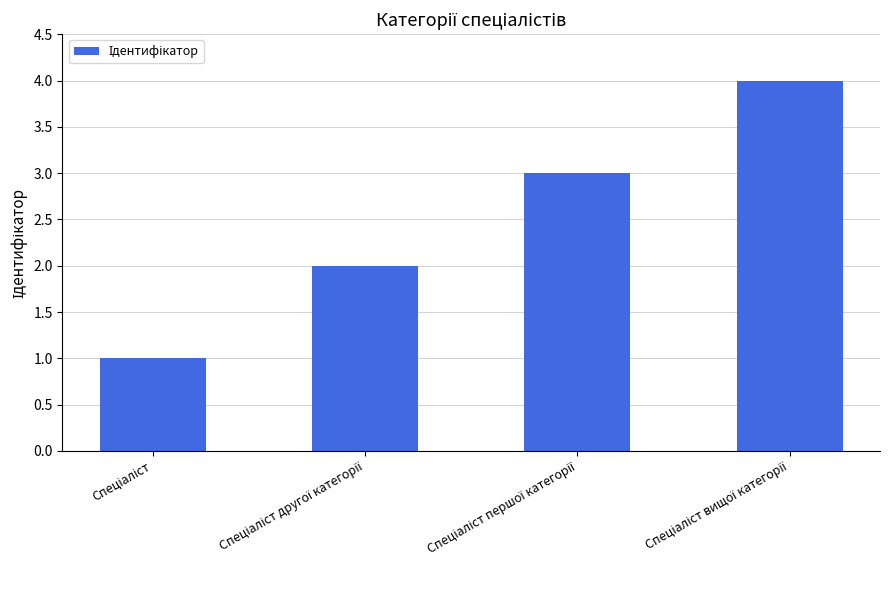

What is the greatest value displayed?

4